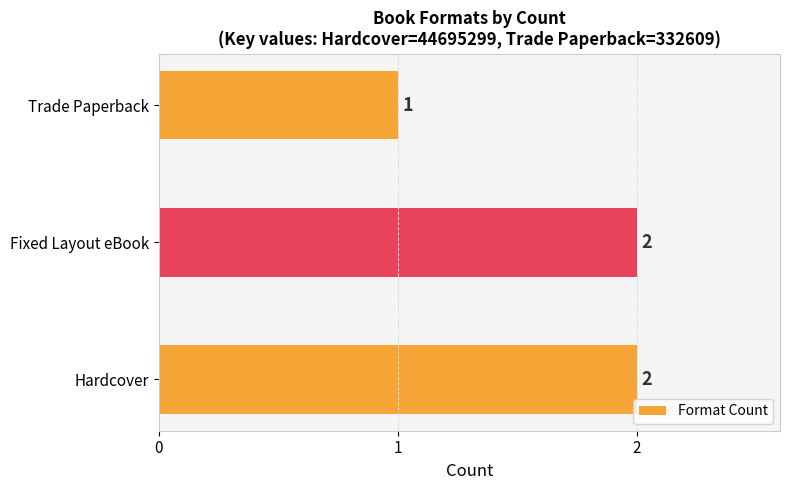

What is the sum of the values at Fixed Layout eBook and Hardcover?

4